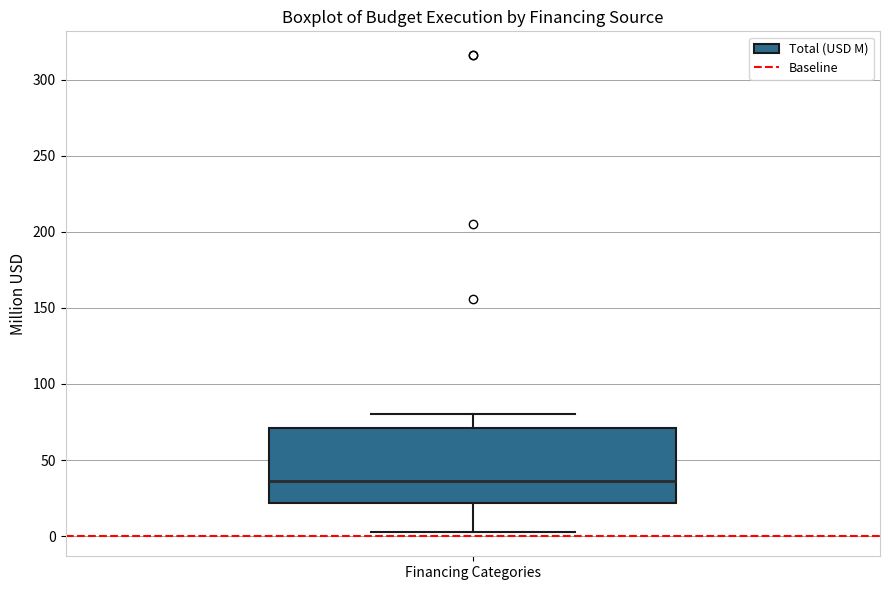

Where is the upper edge of the box for Financing Categories on the y-axis? The values are not printed on the chart, so give them approximately, as read against the axis.

70